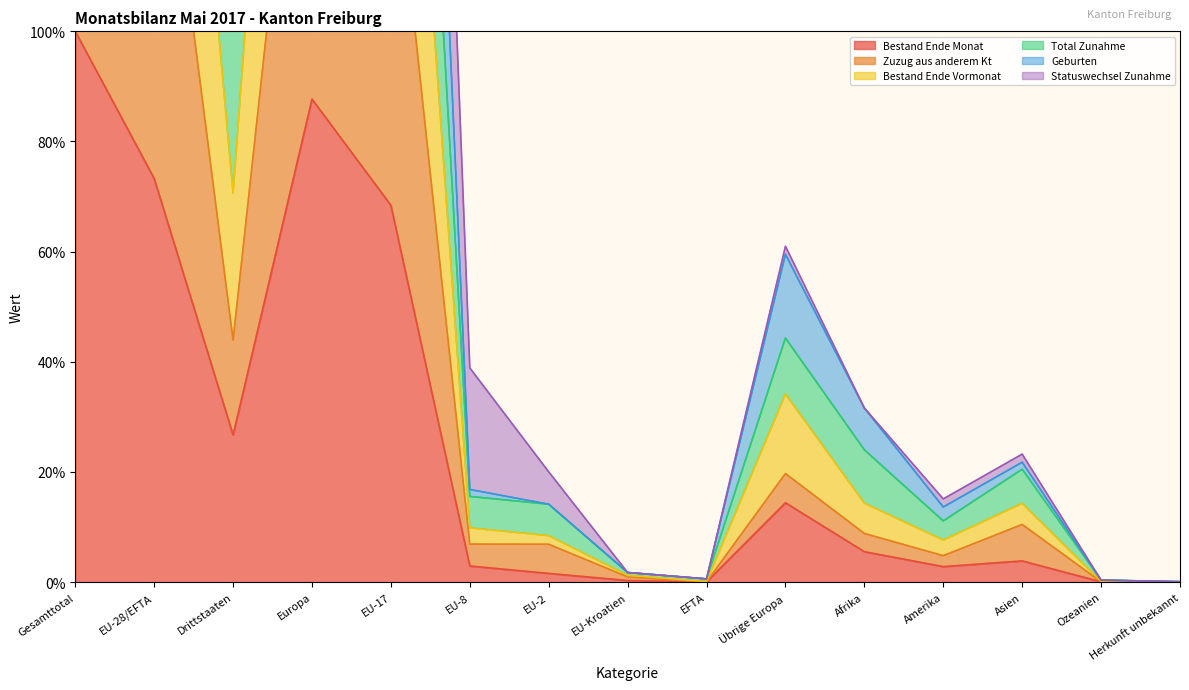

Where is the first local maximum for Geburten?

Europa